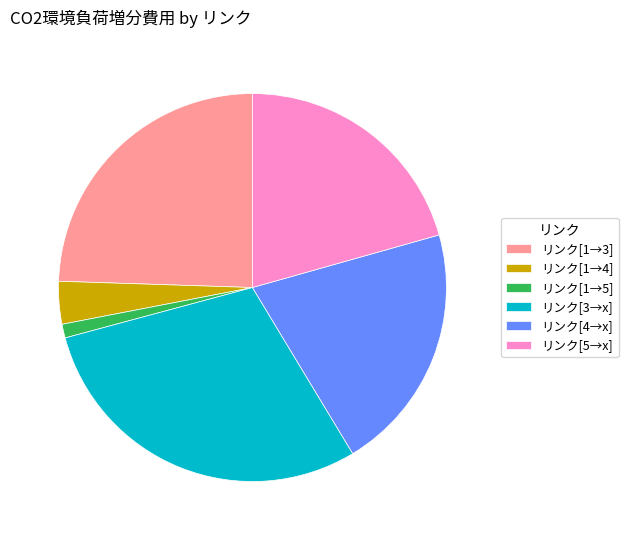

Is there a majority slice in this chart?

No